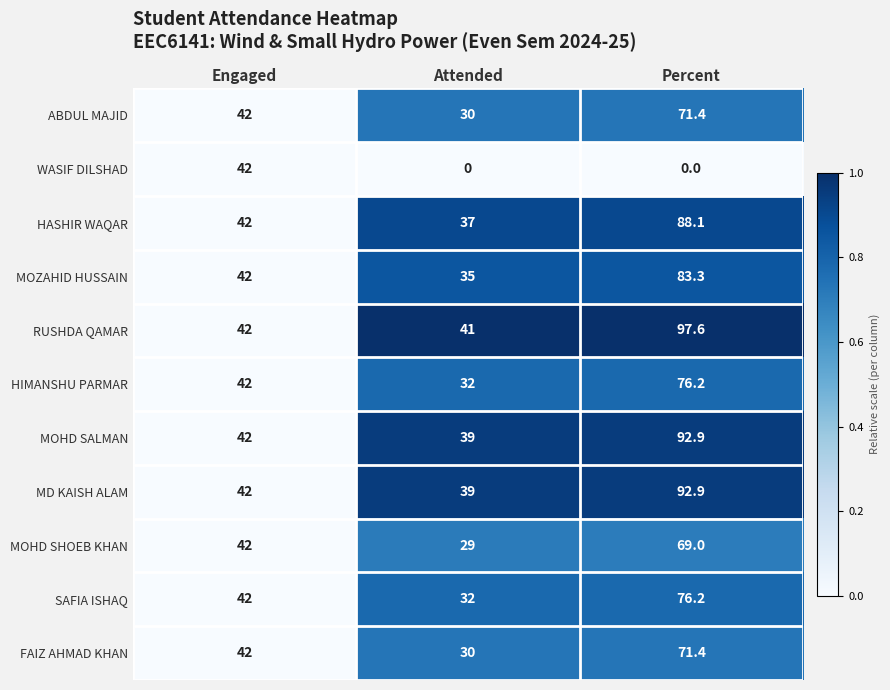

What is the difference between the maximum and second lowest values in the WASIF DILSHAD series?

42.0